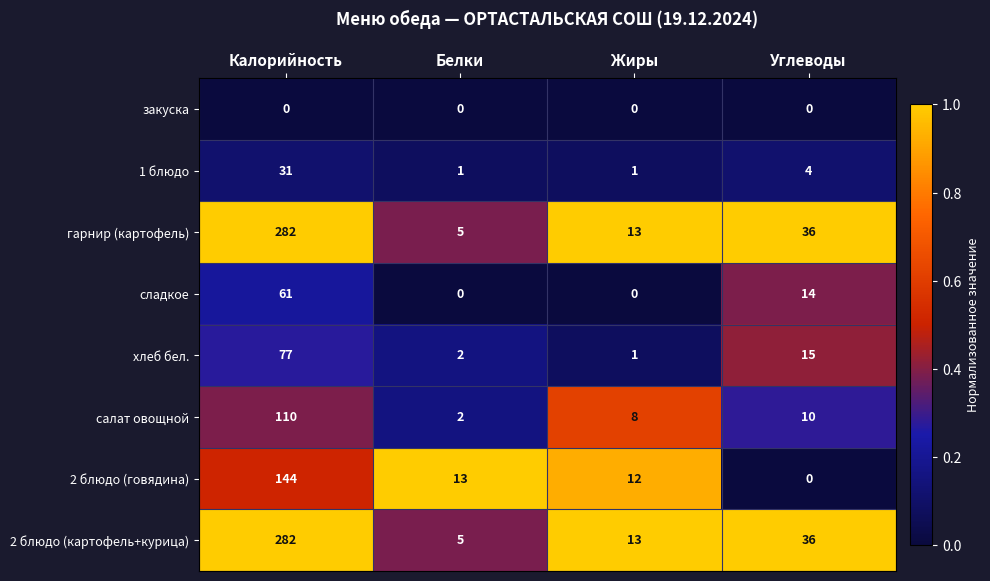

What is the difference between the maximum and minimum values in the салат овощной series?

108